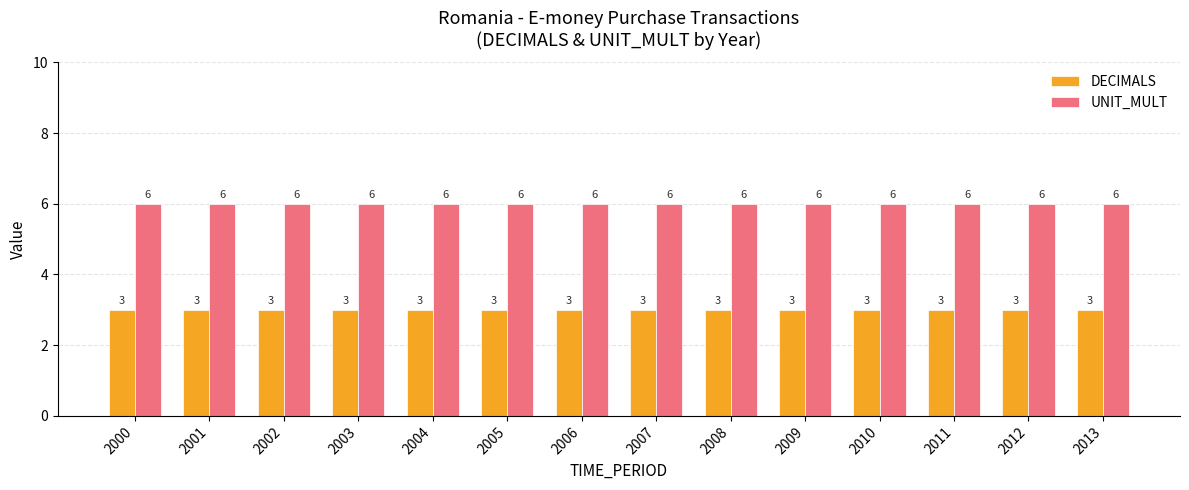

Are the bars horizontal?

No